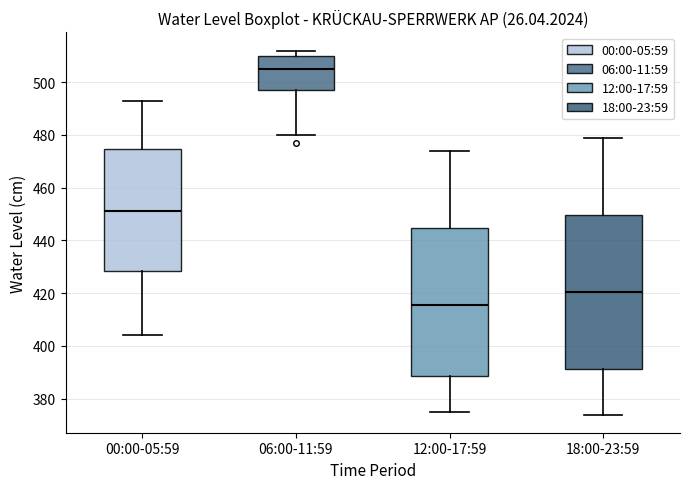

Which box's median line is the highest?

06:00-11:59